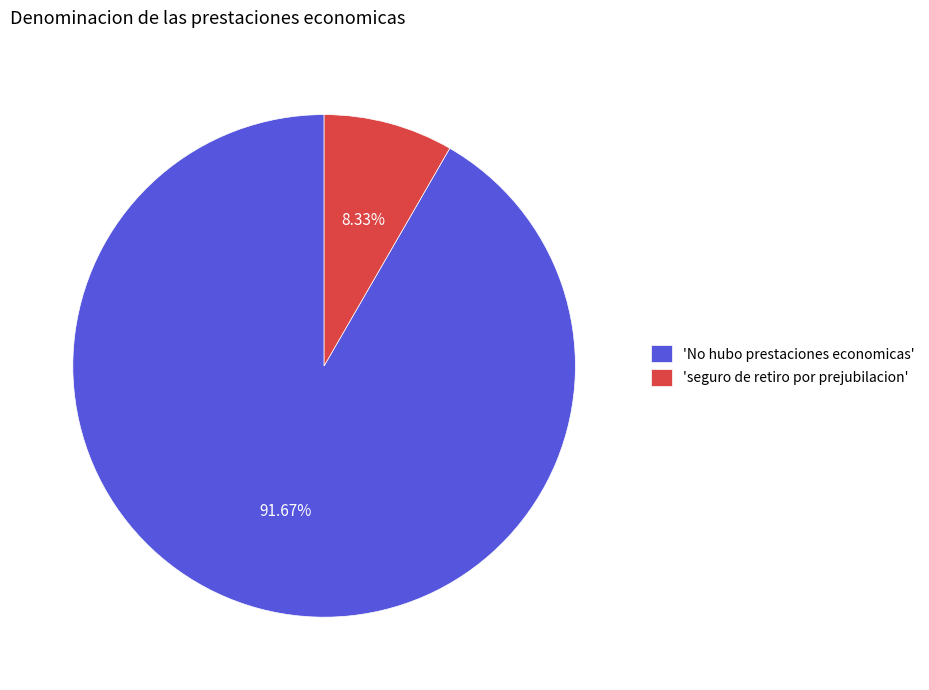

How many slices are in this pie chart?

2